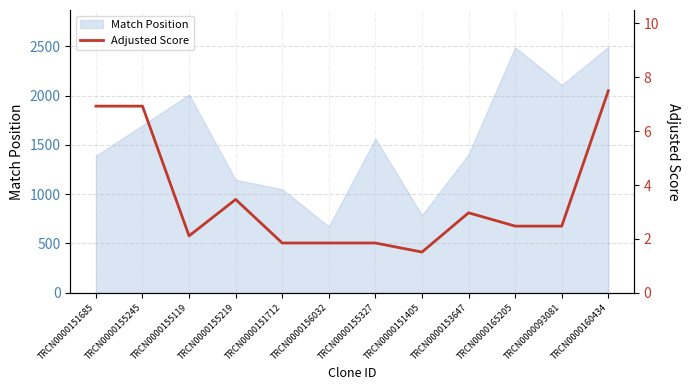

The value of Match Position at TRCN0000165205 is 2491. True or false?

True